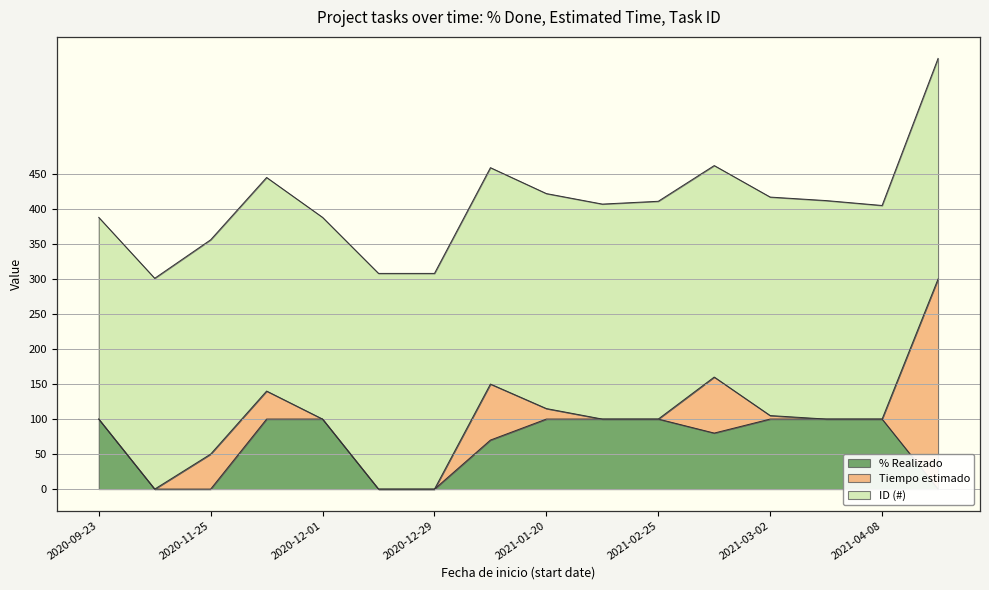

Reading right to left, transcribe all the data shown in this chart.

% Realizado: 0	100	100	100	80	100	100	100	70	0	0	100	100	0	0	100
Tiempo estimado: 300	0	0	5	80	0	0	15	80	0	0	0	40	50	0	0
ID (#): 315	305	312	312	302	311	307	307	309	308	308	288	305	306	301	288